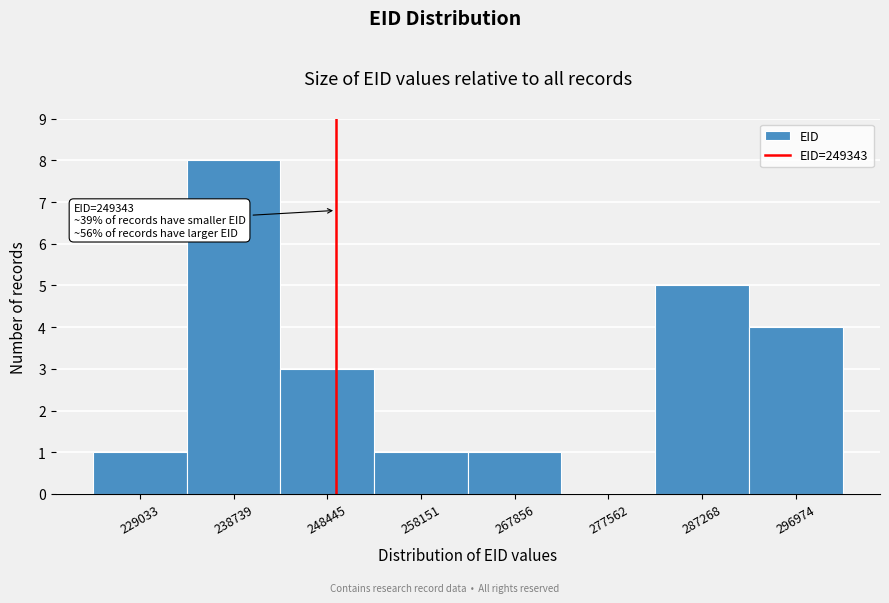

Over which range of the x-axis is the bar tallest?

234000 to 244000